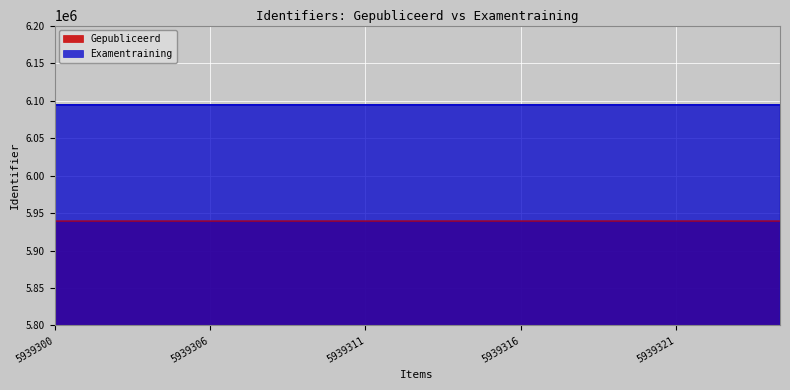

What is the value of the Gepubliceerd point at the 13th from the left?

5939321